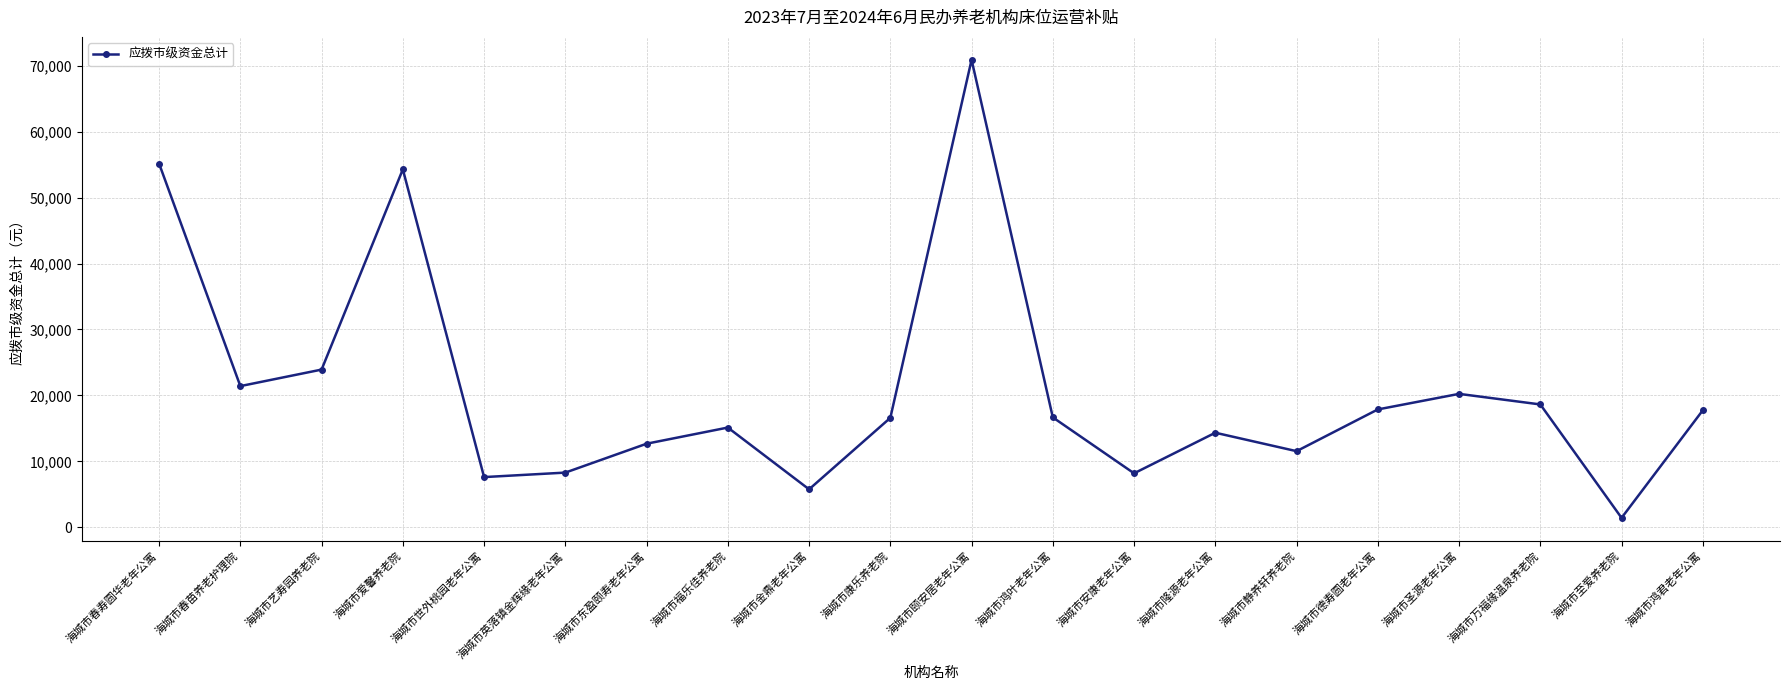

How many distinct data groups are displayed?

1